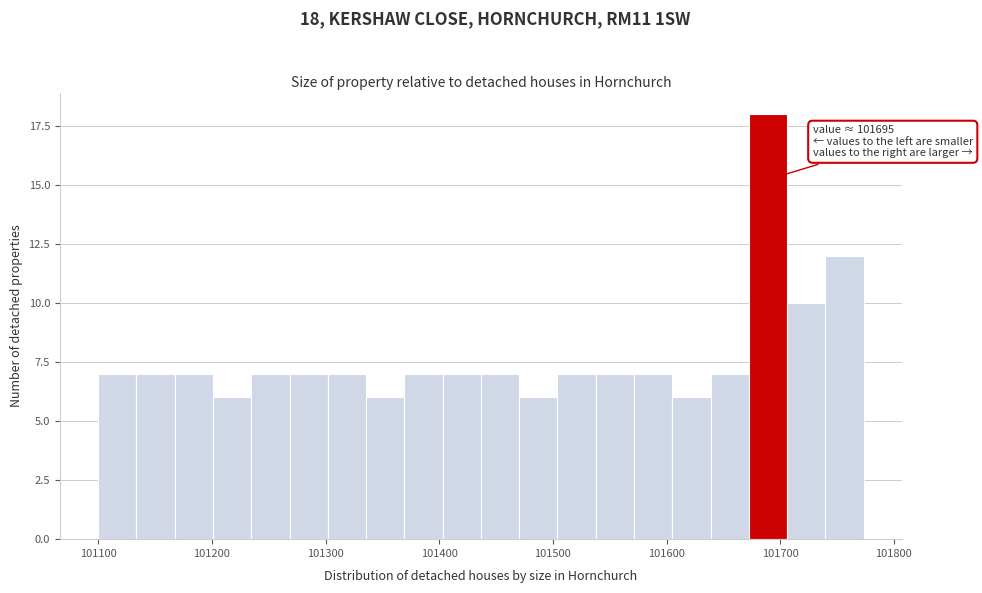

Around what value on the x-axis is the tallest bar? Give the approximate position of its centre, as read against the axis.

101690